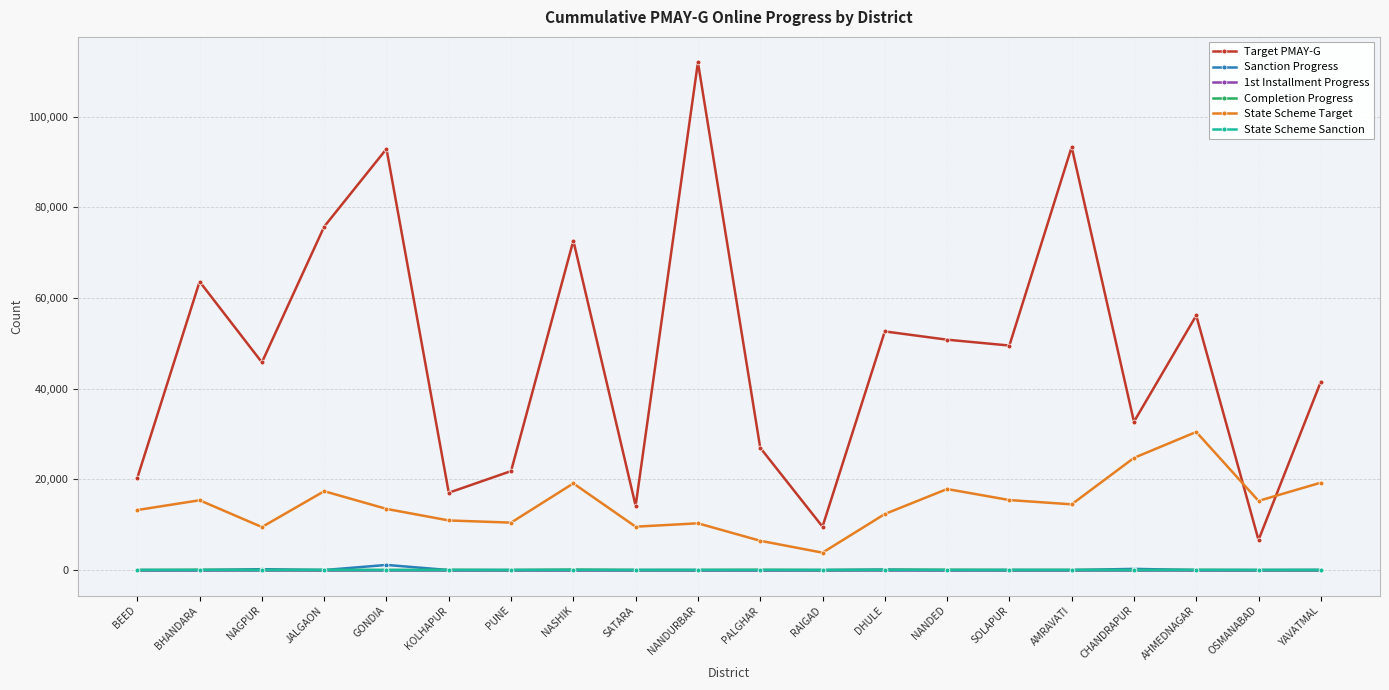

True or false: Completion Progress has a value of 6 at RAIGAD.

True